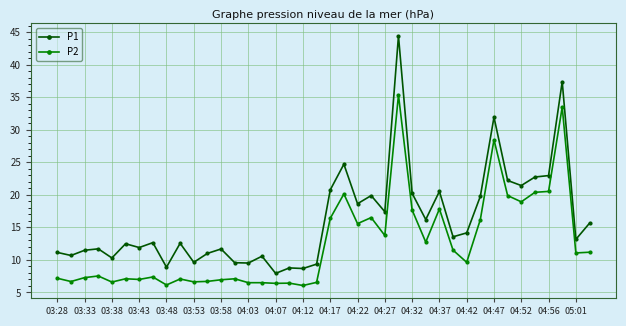

Which series has the largest total across all categories?

P1